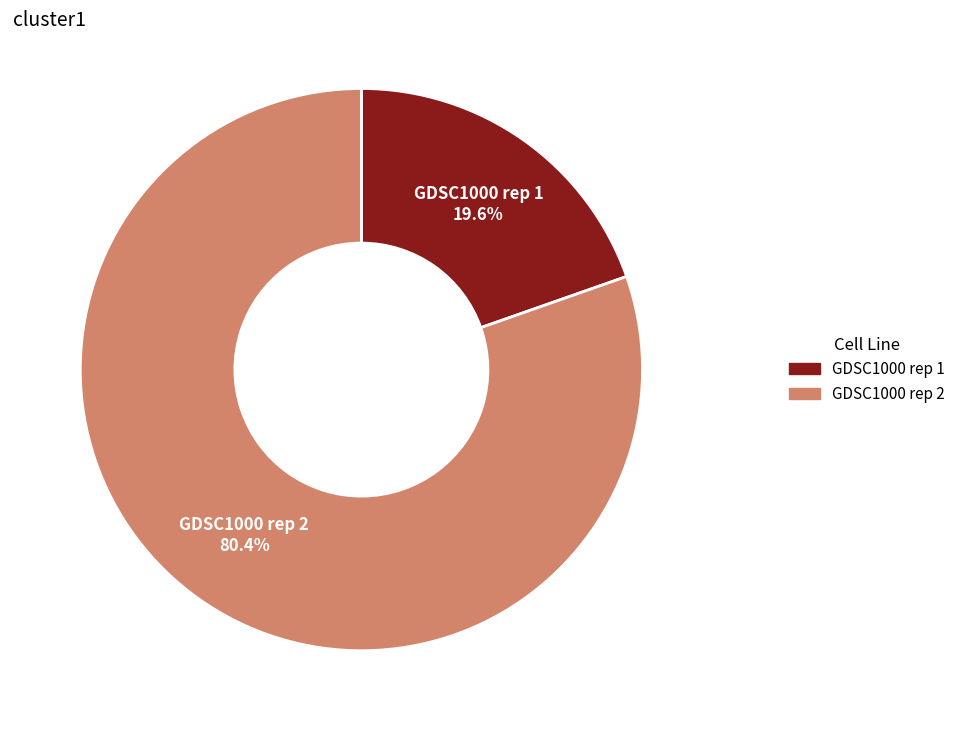

The GDSC1000 rep 1 slice represents 27% of the pie. True or false?

False